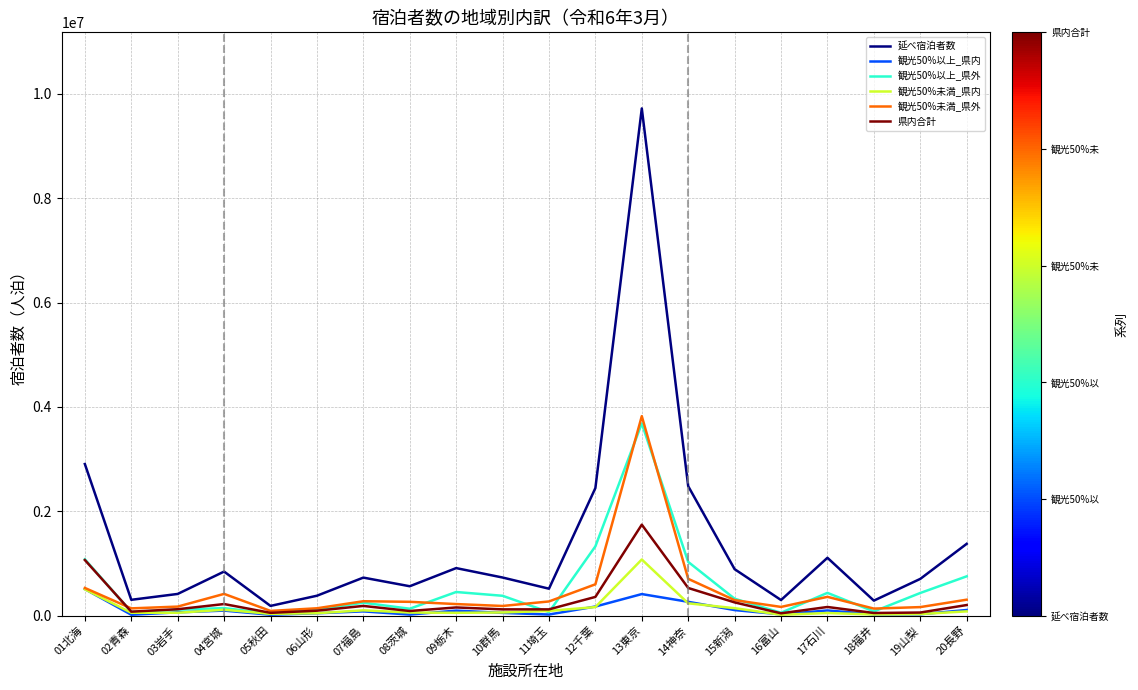

At which label is 観光50%以上_県外 closest to 1862135?

12千葉